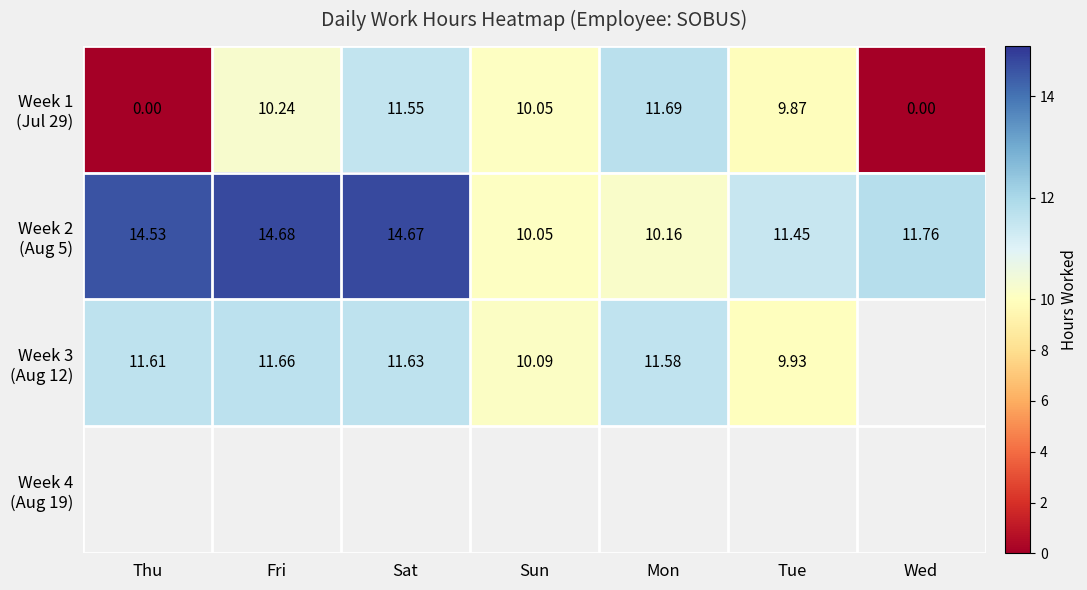

Between Tue and Thu, which is larger?

Tue